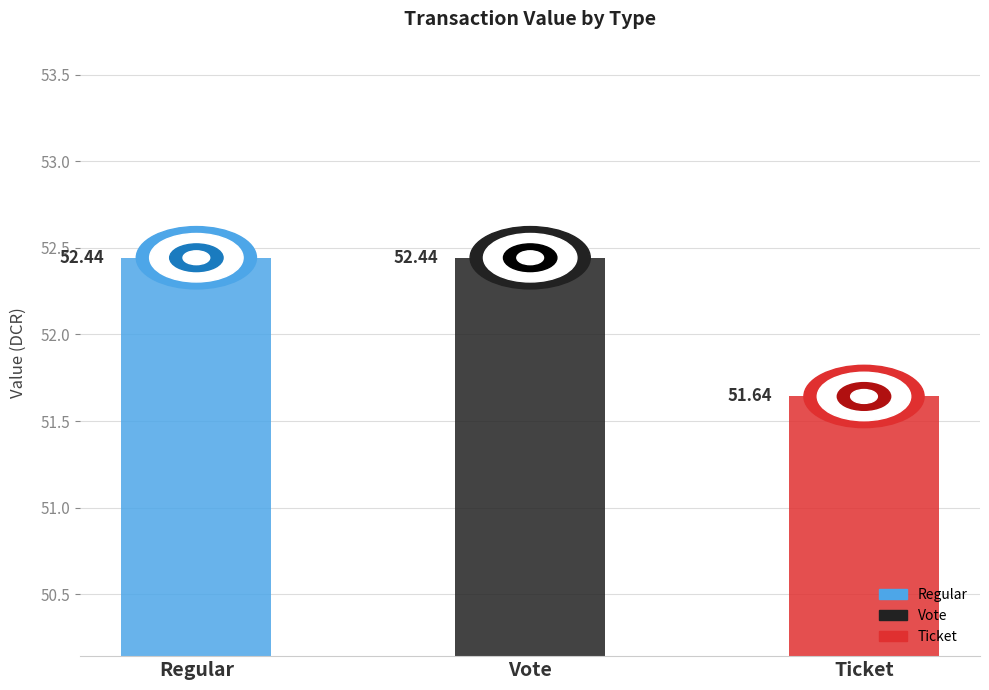

What is the difference between the values at Ticket and Regular?

0.8